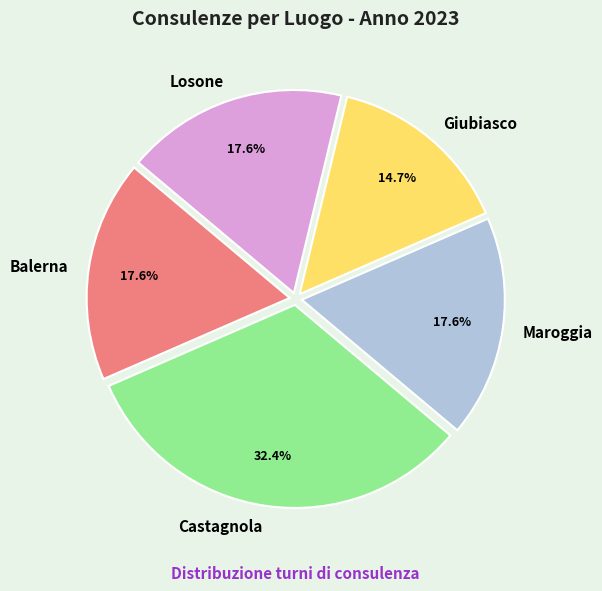

How many segments does this pie chart have?

5